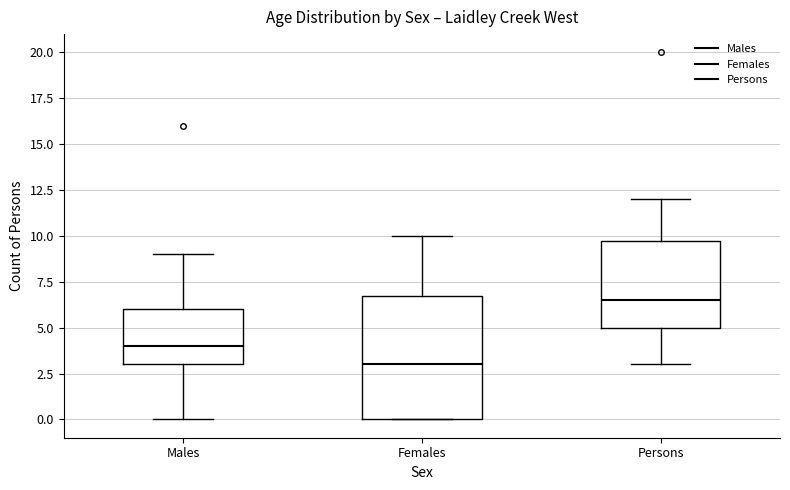

Which box's median line is the lowest?

Females